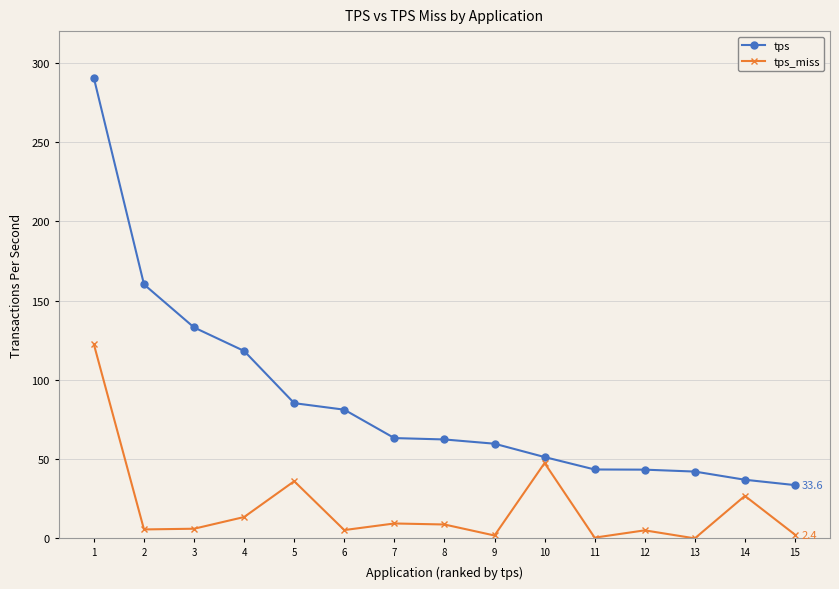

What are all the series names shown in the legend?

tps, tps_miss